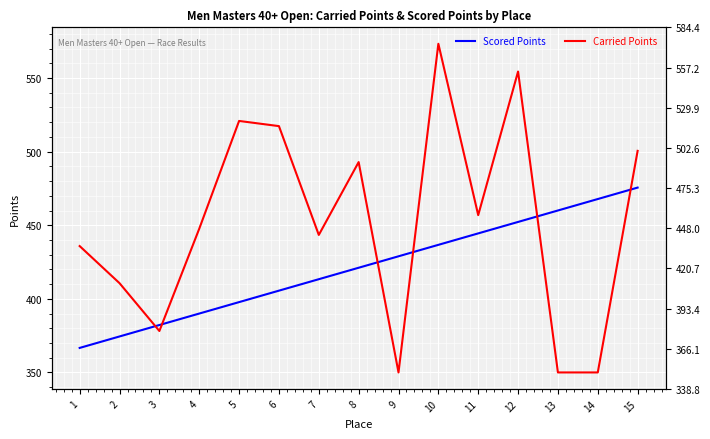

What is the difference between the highest and lowest values at 3?

4.1